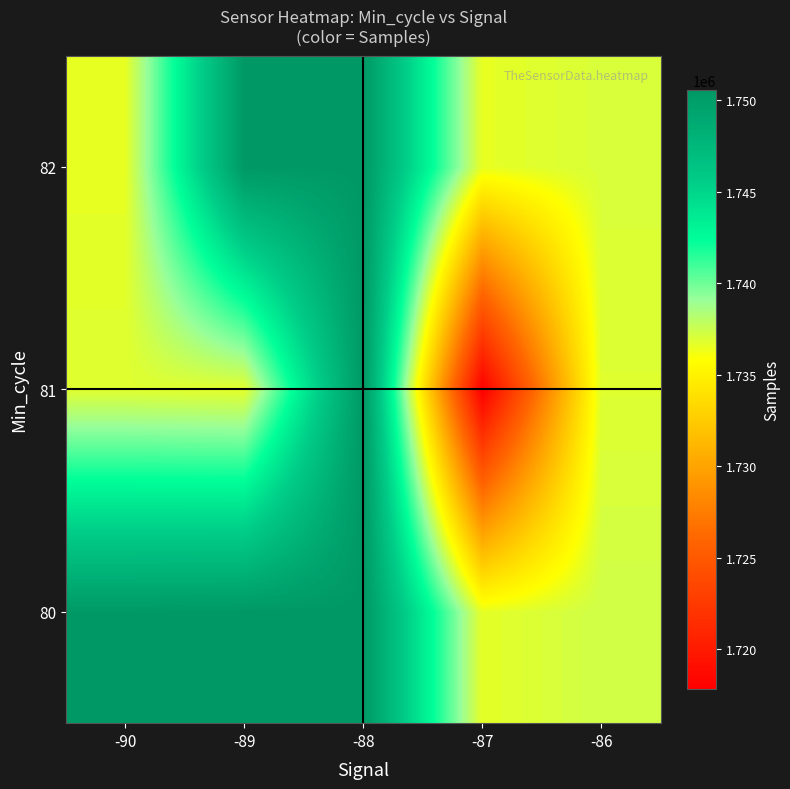

Reading left to right, what are all the values shown in this chart?

80: -90=1750431	-89=1750525	-88=1750503	-87=1736618	-86=1737377
81: -90=1736853	-89=1736715	-88=1750540	-87=1717843	-86=1736858
82: -90=1736556	-89=1750476	-88=1750502	-87=1736564	-86=1737057